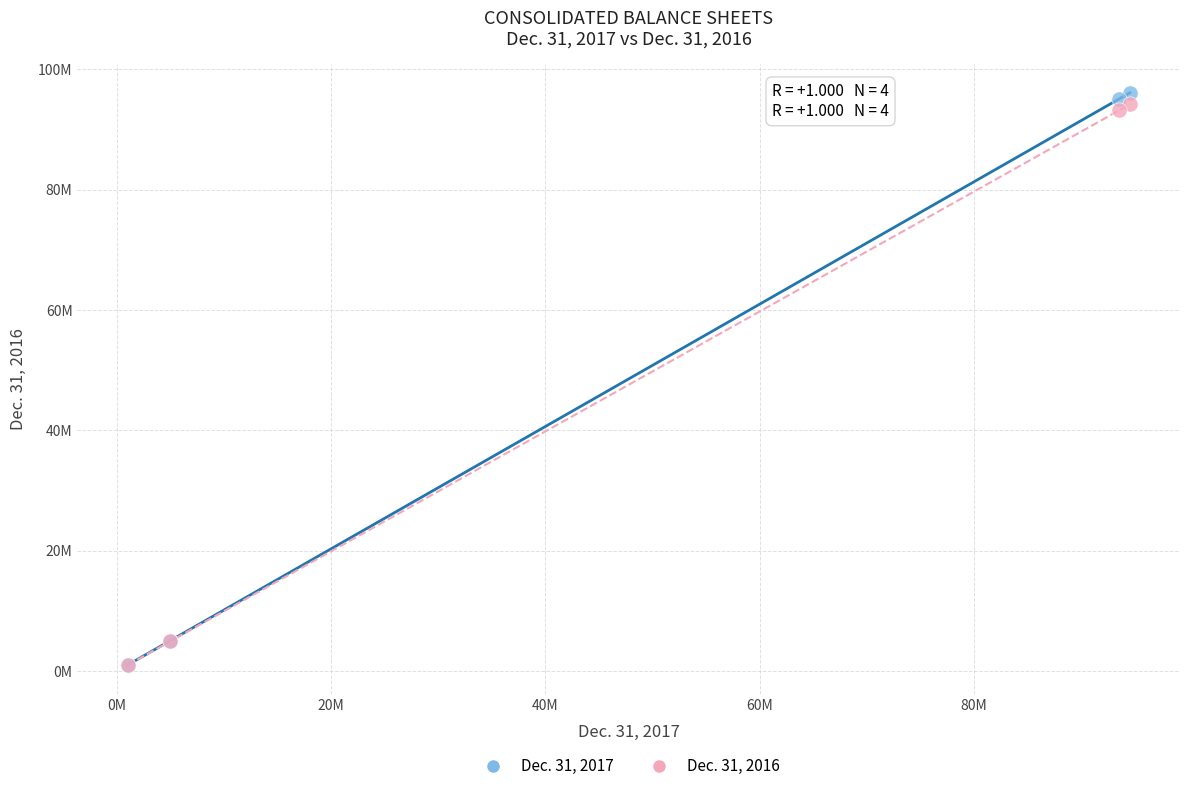

Which series has the largest Y range (max minus min)?

Dec. 31, 2017